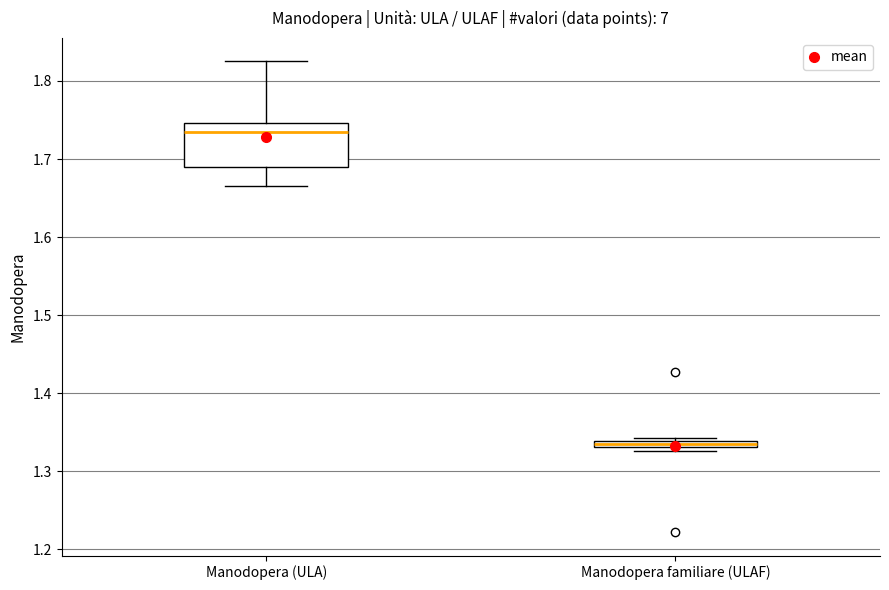

Where does the lower whisker of the box for Manodopera (ULA) end on the y-axis? The values are not printed on the chart, so give them approximately, as read against the axis.

1.67